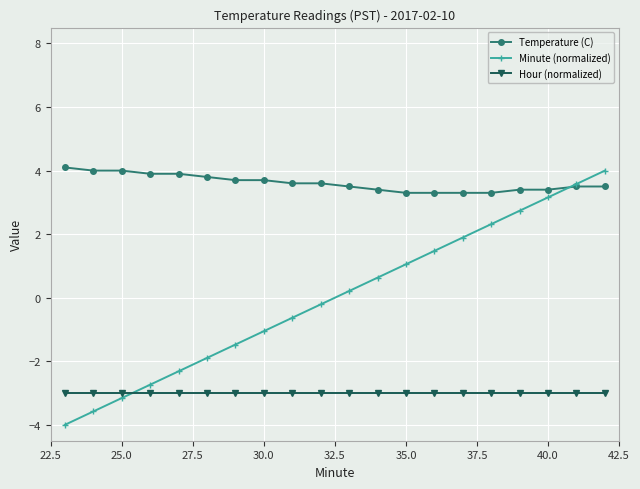

Which series has the largest total across all categories?

Temperature (C)